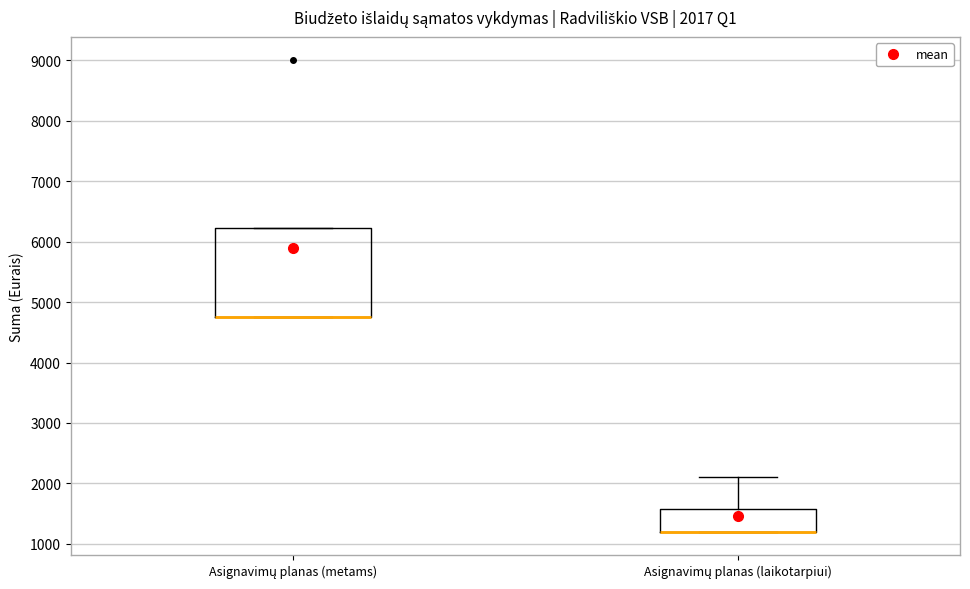

Which box is the tallest, from its lower edge to its upper edge?

Asignavimų planas (metams)